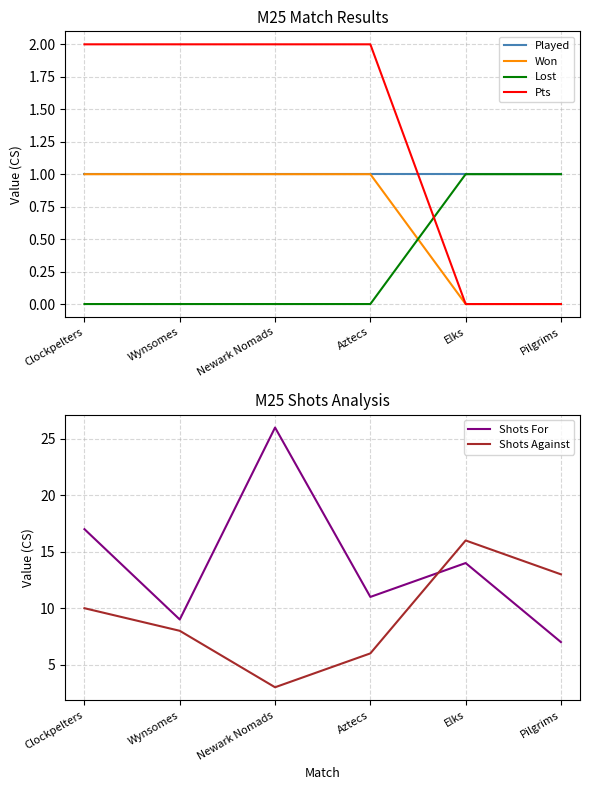

In Shots For, how many points are higher than both neighbors (excluding endpoints)?

2